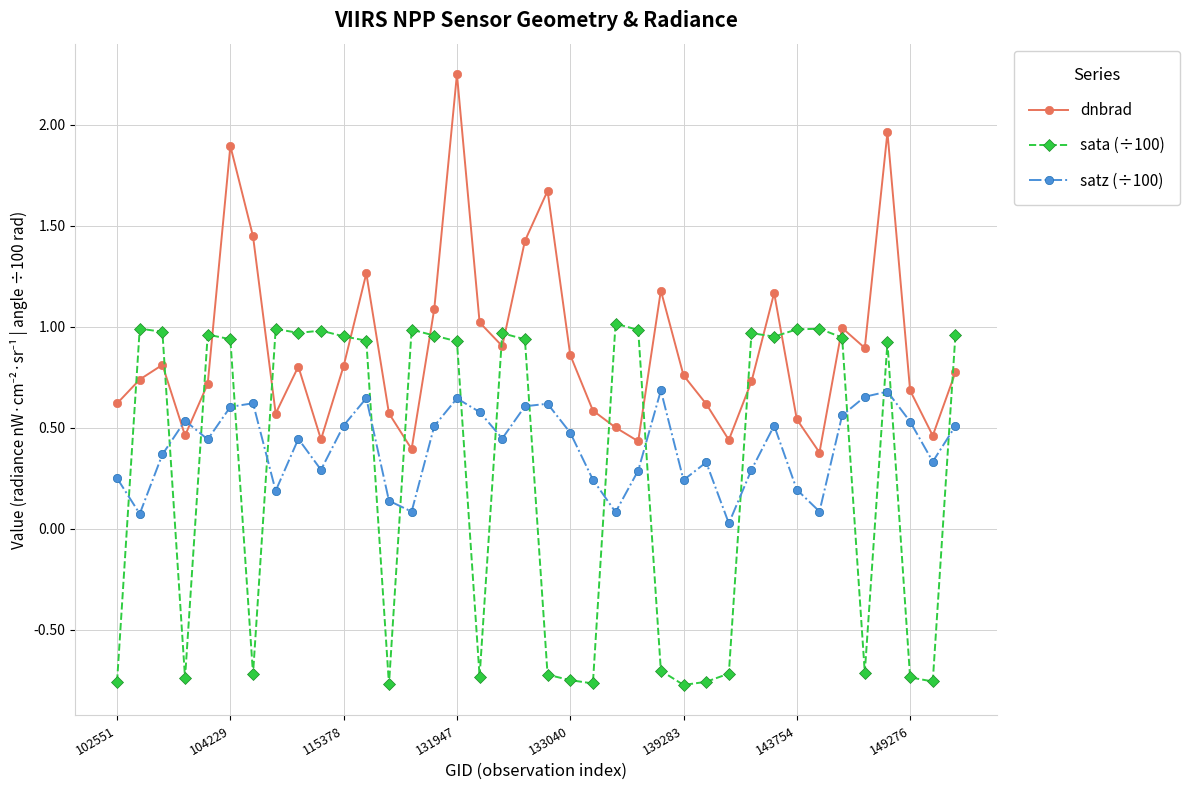

List the series in order of their peak value, lowest first.

satz (÷100), sata (÷100), dnbrad